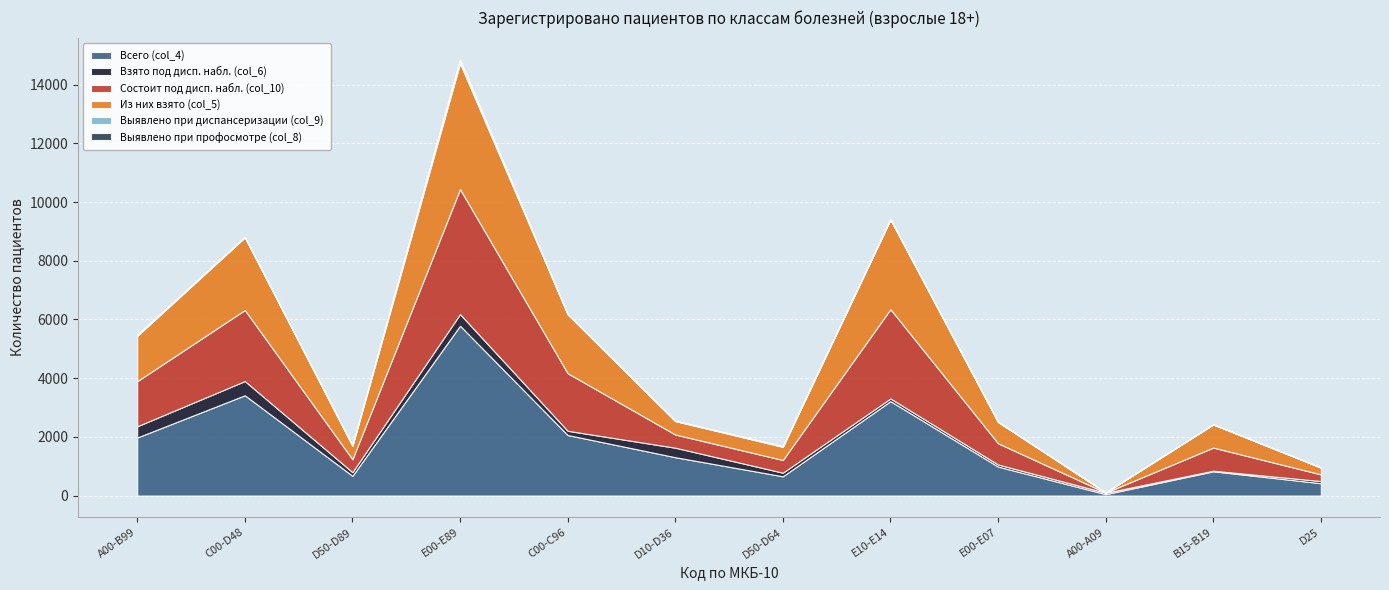

How many intersections are there between Выявлено при диспансеризации (col_9) and Выявлено при профосмотре (col_8)?

6